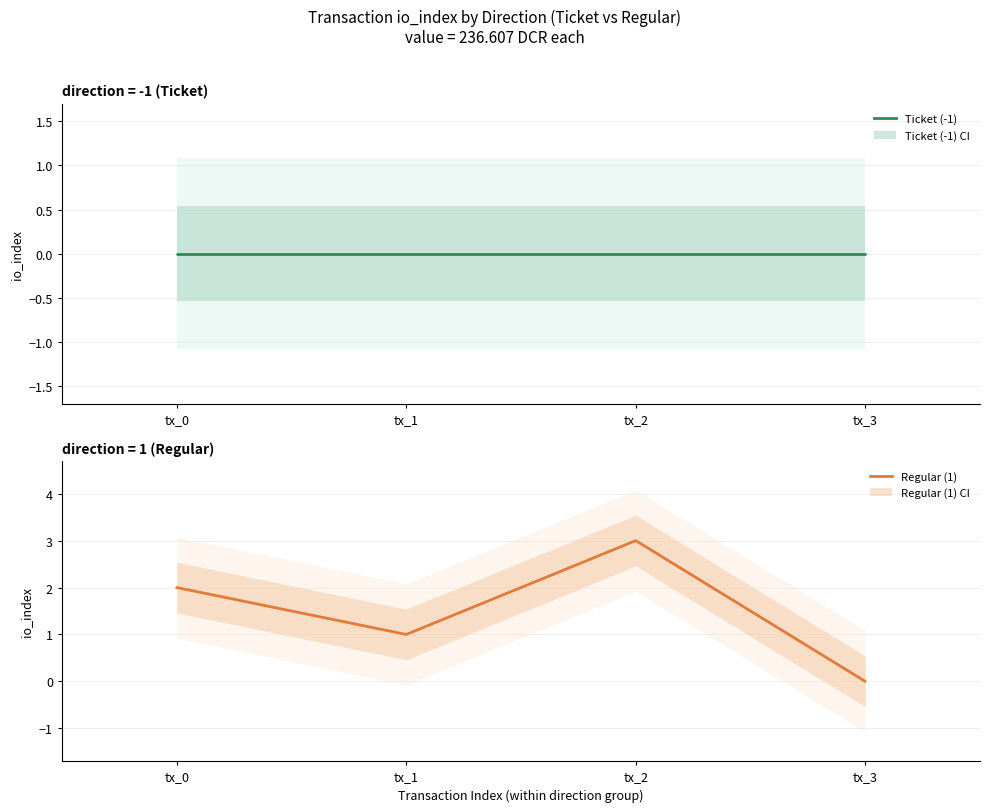

List the series in order of their peak value, highest first.

Regular (1), Ticket (-1)